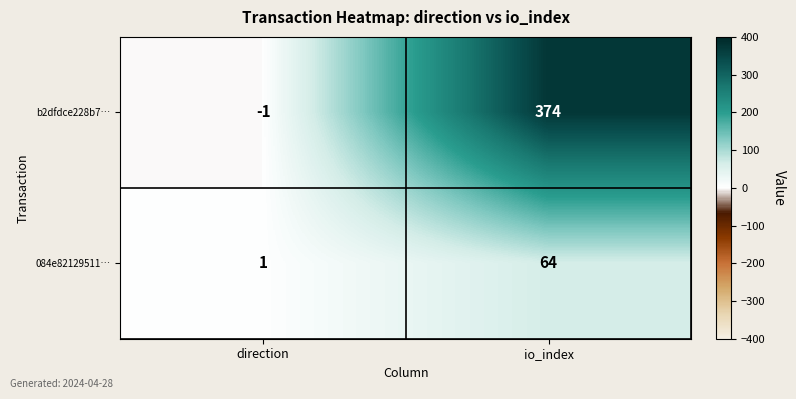

Reading right to left, list all the values displayed in this chart.

b2dfdce228b7…: io_index=374	direction=-1
084e82129511…: io_index=64	direction=1